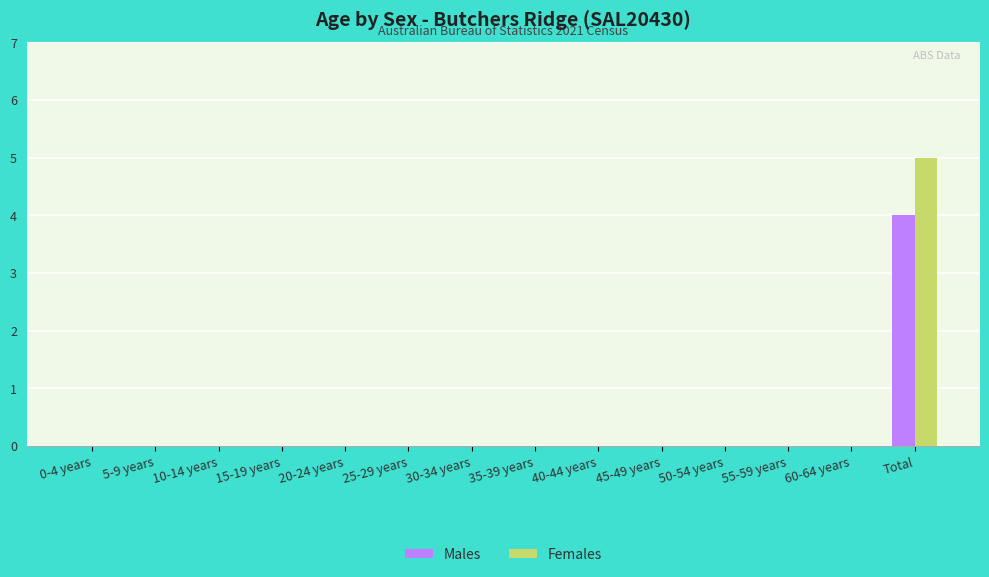

Which series has the widest spread of values?

Females